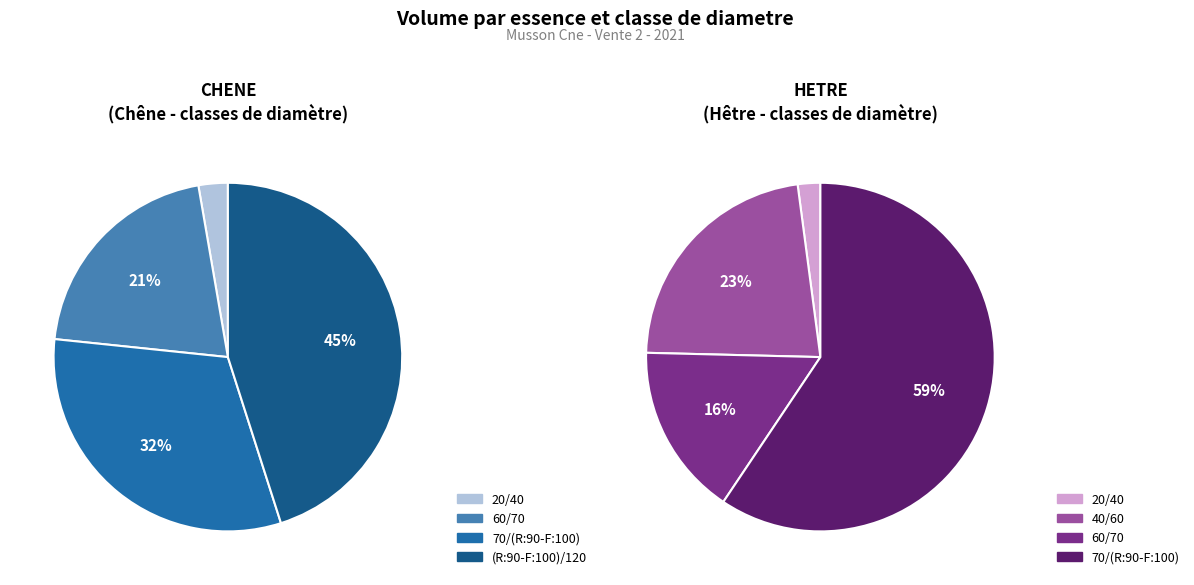

Count the number of slices in the pie.

4